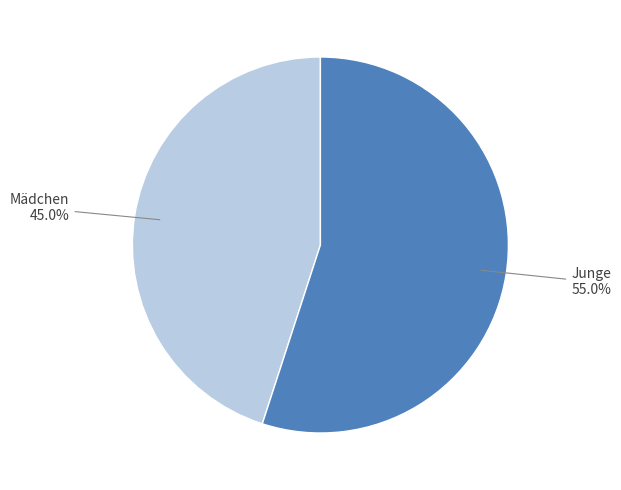

To the nearest percent, what is the average slice percentage?

50%